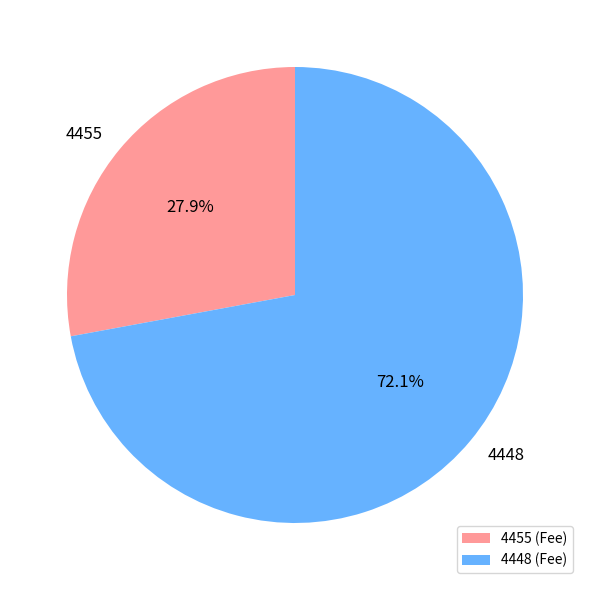

True or false: 4448 accounts for 81% of the total.

False